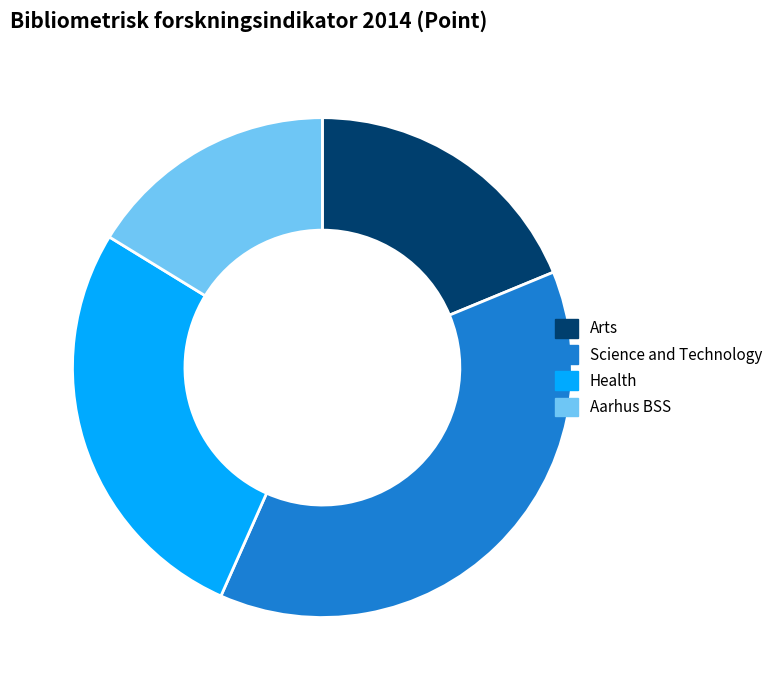

Is there any slice that represents more than half of the pie?

No